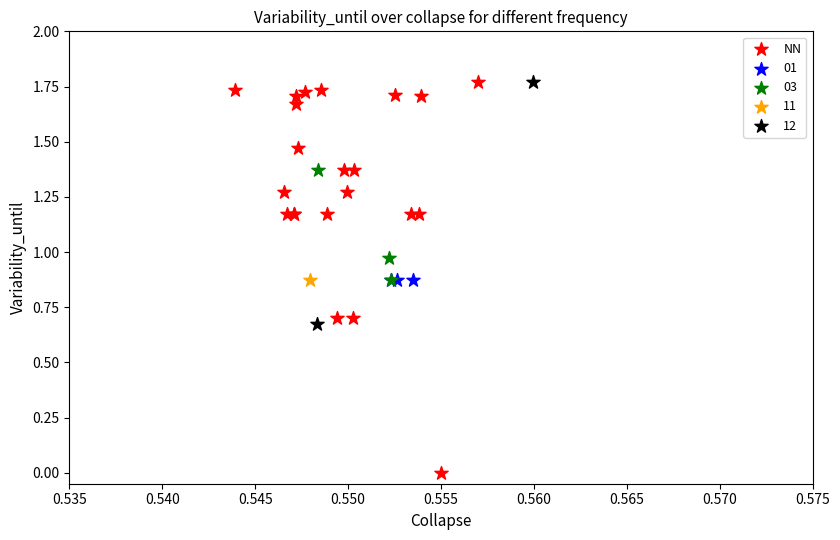

What are all the series names shown in the legend?

NN, 01, 03, 11, 12